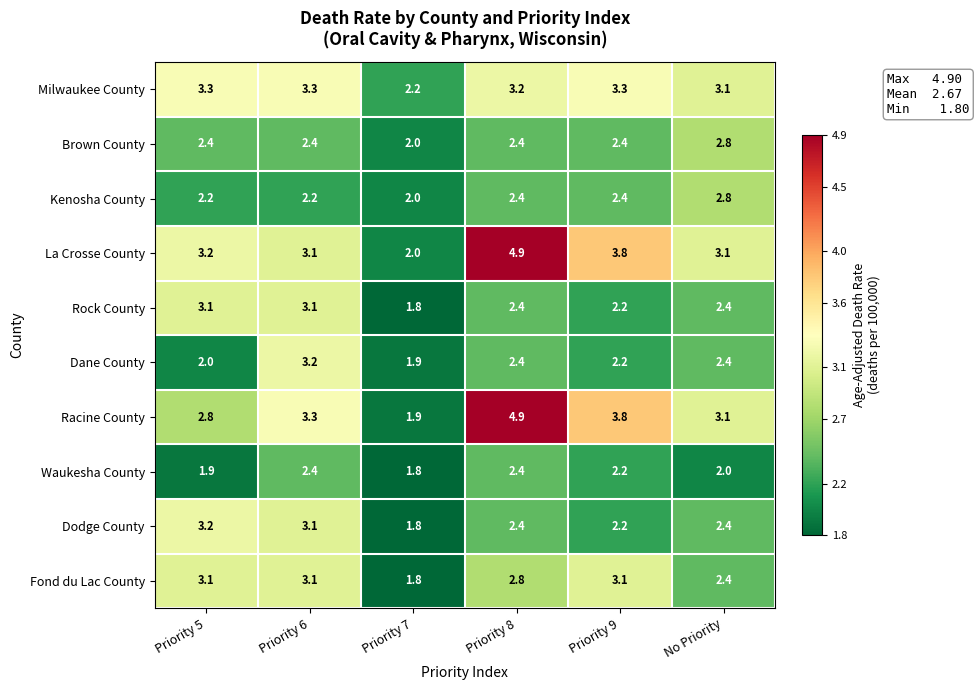

What is the total value across all series at Priority 7?

19.2